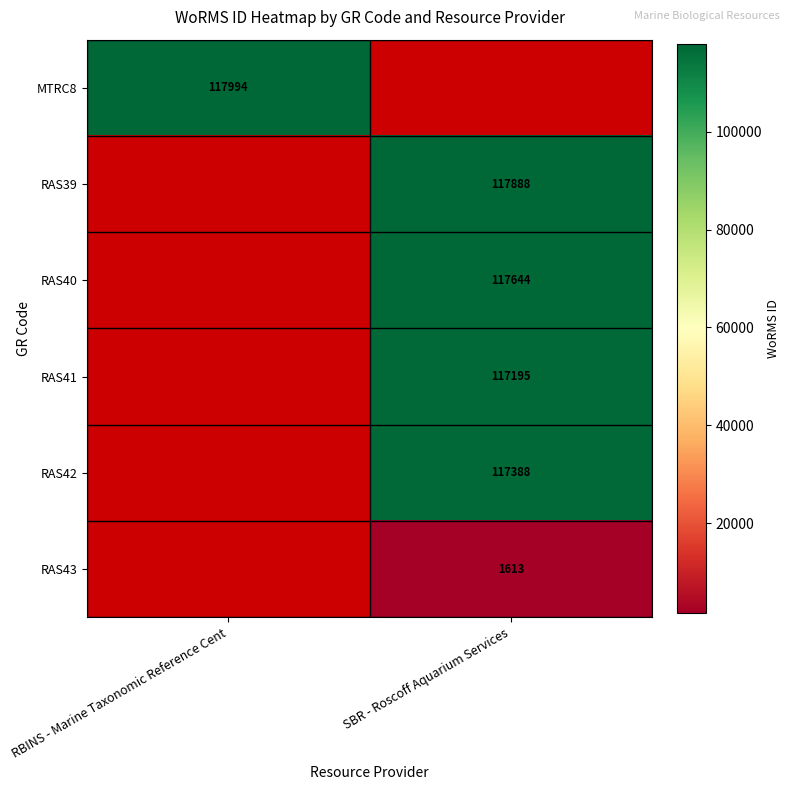

How many distinct data groups are displayed?

6